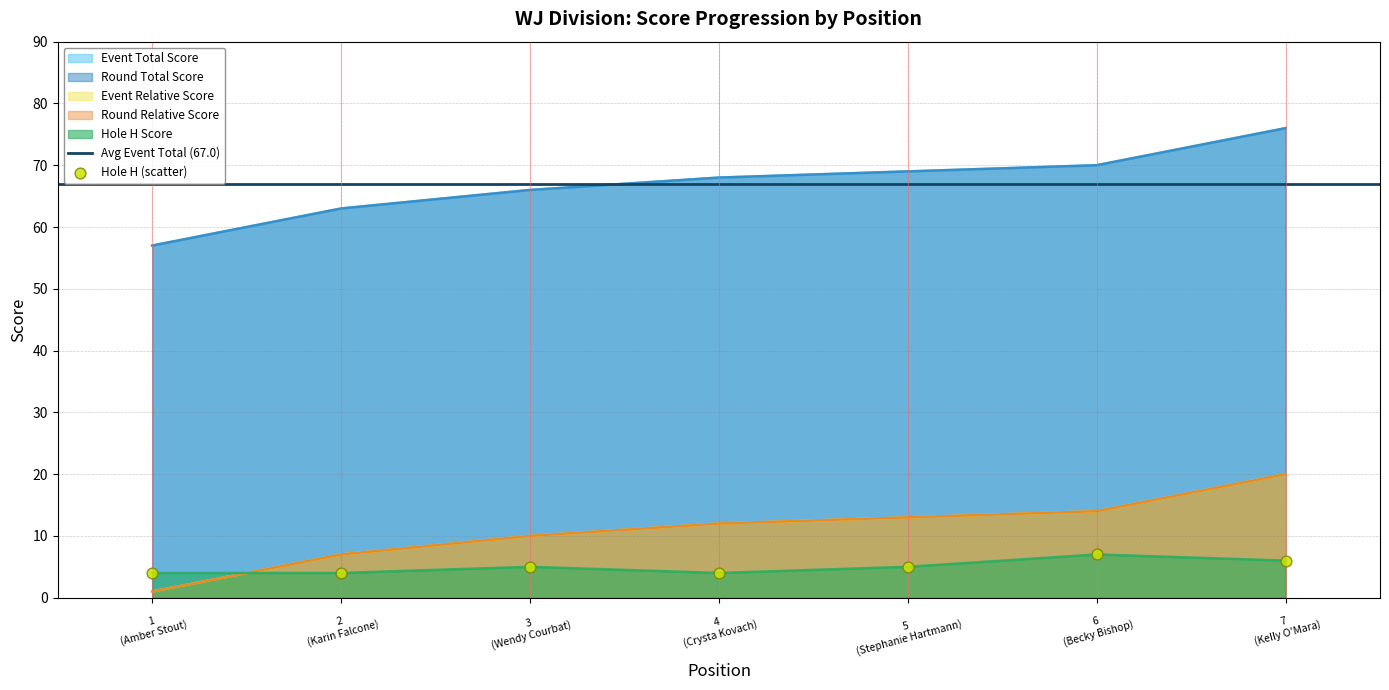

Which series contains the lowest Y value?

round_relative_score